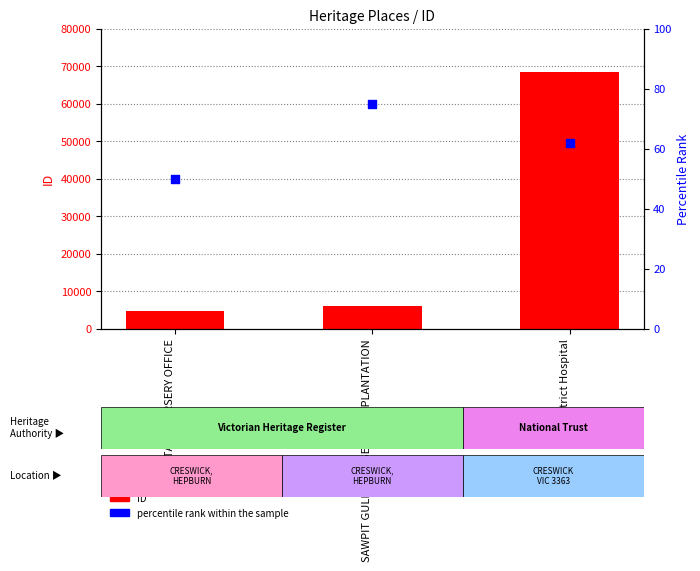

At which category is the sum across all series the highest?

District Hospital